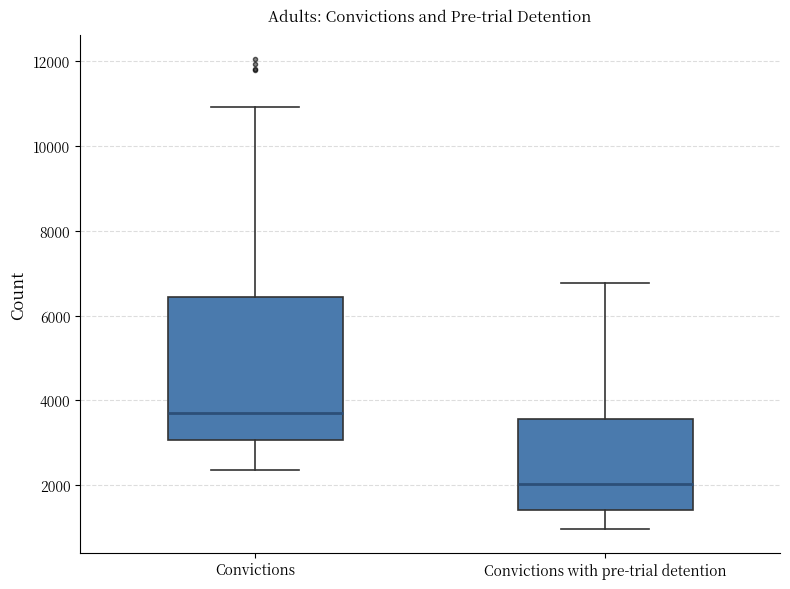

Reading left to right, transcribe this box plot: for each box, give where its median line is, the range the box spans, and where its two whiskers end, as read against the y-axis. The values are not printed on the chart, so give them approximately, as read against the axis.

Convictions: median 3800, box 3000 to 6400, whiskers 2400 to 11000
Convictions with pre-trial detention: median 2000, box 1400 to 3600, whiskers 1000 to 6800